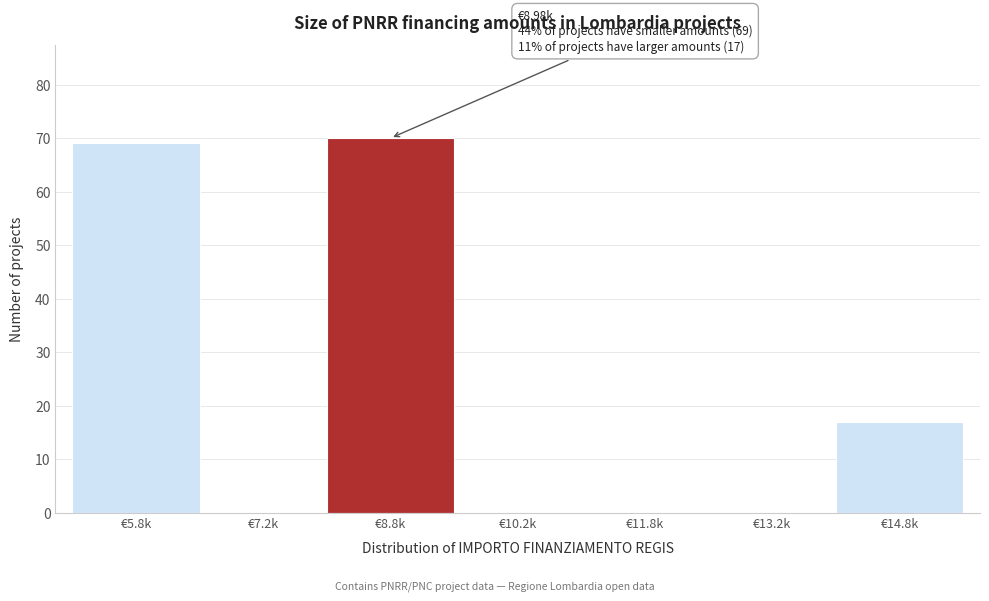

Reading left to right, transcribe all the data shown in this chart.

€5.8k=69	€7.2k=0	€8.8k=70	€10.2k=0	€11.8k=0	€13.2k=0	€14.8k=17